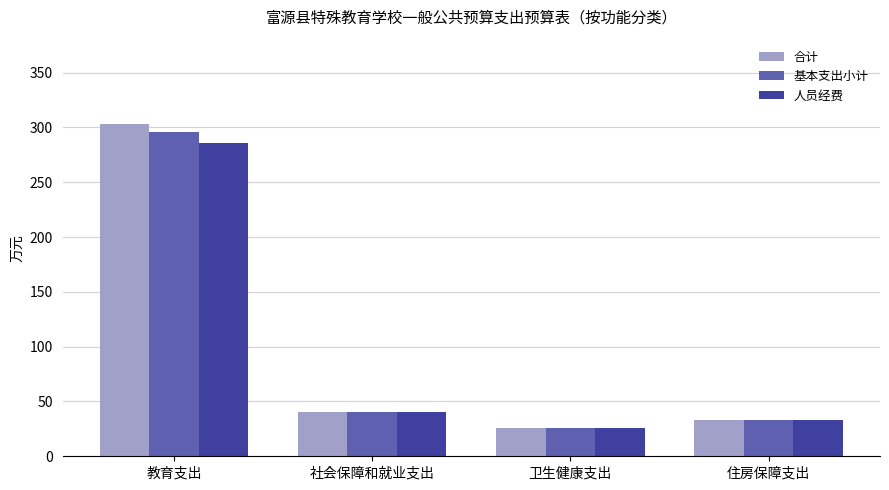

At which label does 人员经费 first exceed 40?

教育支出